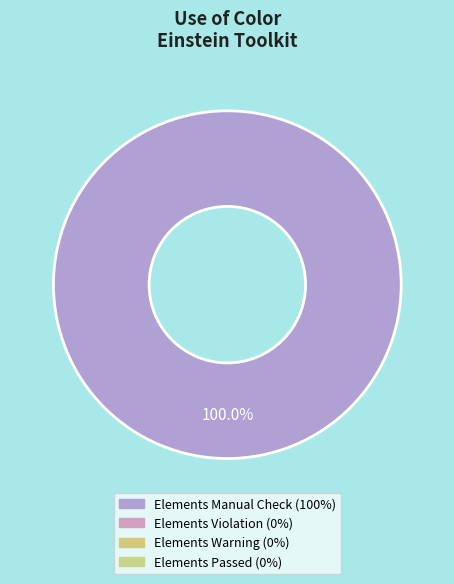

Is there a majority slice in this chart?

Yes